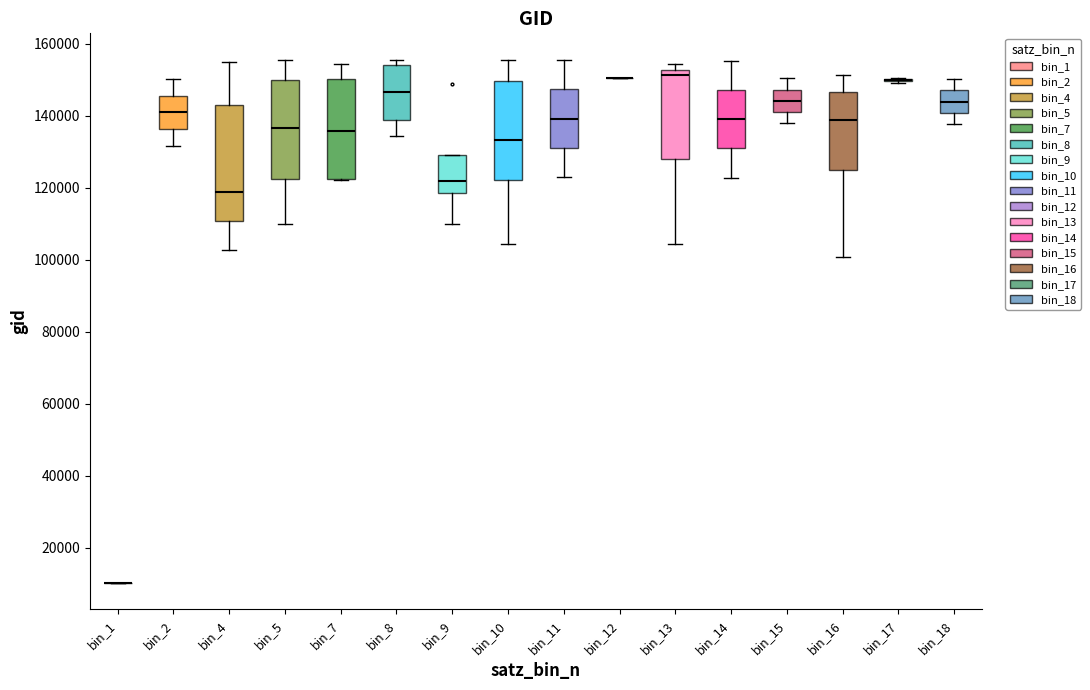

Where does the upper whisker of the box for bin_16 end on the y-axis? The values are not printed on the chart, so give them approximately, as read against the axis.

152000